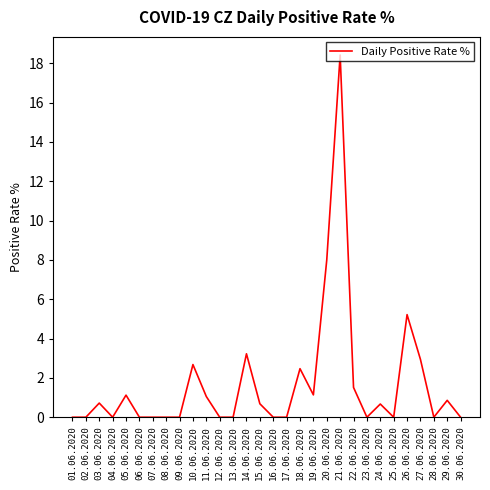

Reading right to left, transcribe all the data shown in this chart.

30.06.2020=0.0	29.06.2020=0.9	28.06.2020=0.0	27.06.2020=2.9	26.06.2020=5.2	25.06.2020=0.0	24.06.2020=0.7	23.06.2020=0.0	22.06.2020=1.5	21.06.2020=18.4	20.06.2020=8.0	19.06.2020=1.1	18.06.2020=2.5	17.06.2020=0.0	16.06.2020=0.0	15.06.2020=0.7	14.06.2020=3.2	13.06.2020=0.0	12.06.2020=0.0	11.06.2020=1.1	10.06.2020=2.7	09.06.2020=0.0	08.06.2020=0.0	07.06.2020=0.0	06.06.2020=0.0	05.06.2020=1.1	04.06.2020=0.0	03.06.2020=0.7	02.06.2020=0.0	01.06.2020=0.0